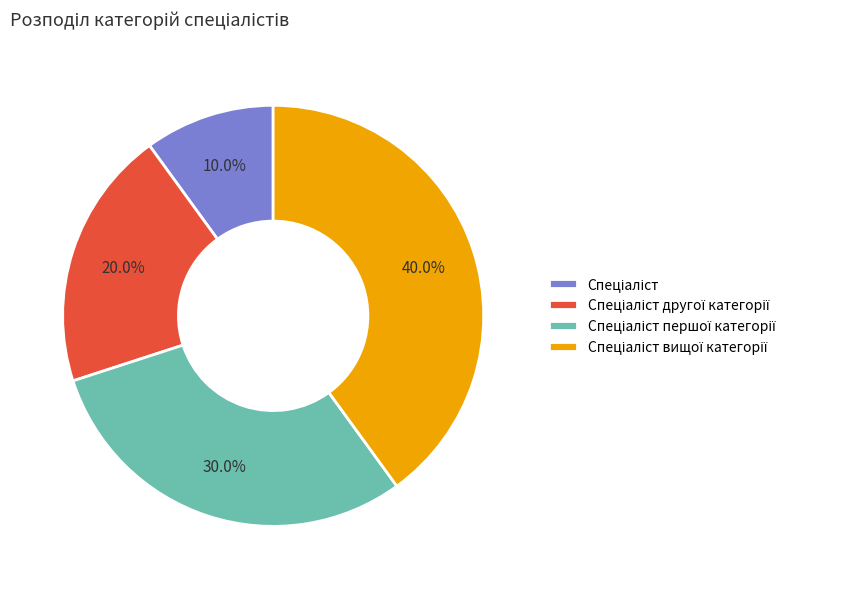

Is there any slice that represents more than half of the pie?

No